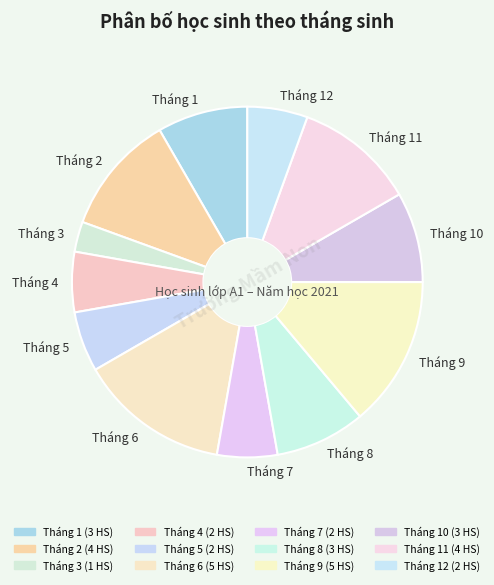

Which category has the smallest portion of the pie?

Tháng 3